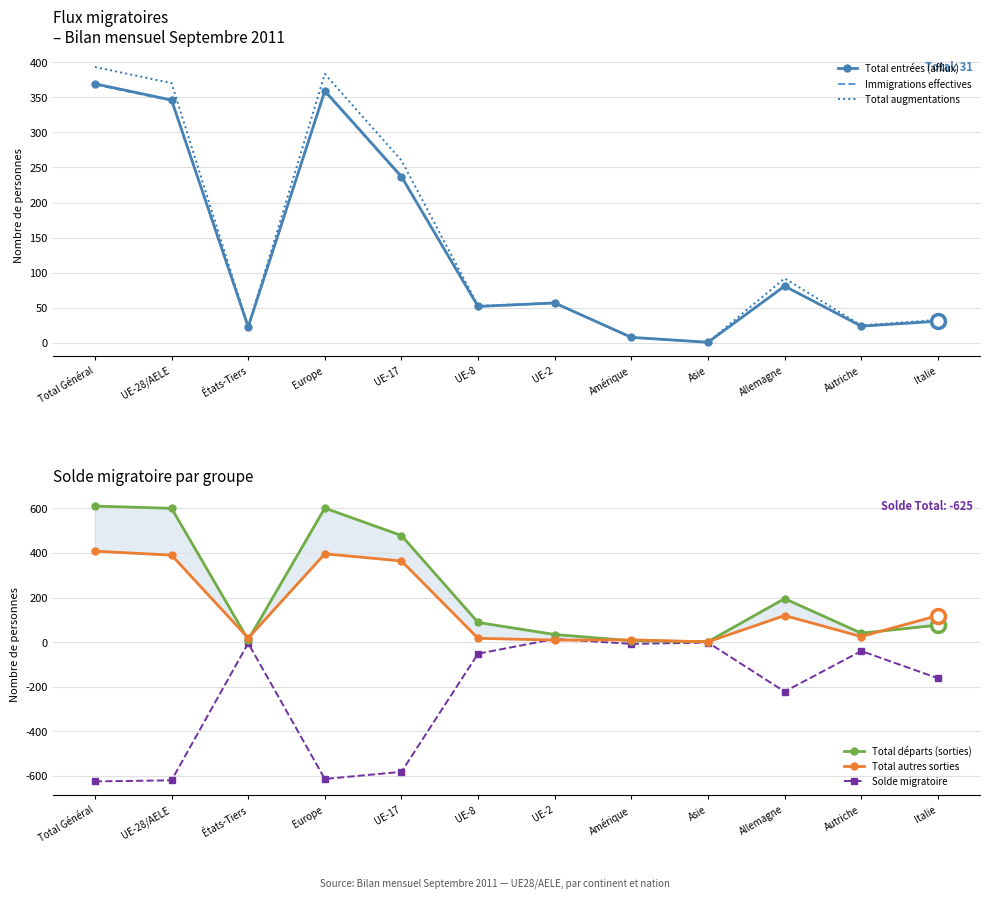

What is the spread (max minus min) of values at Amérique?

18